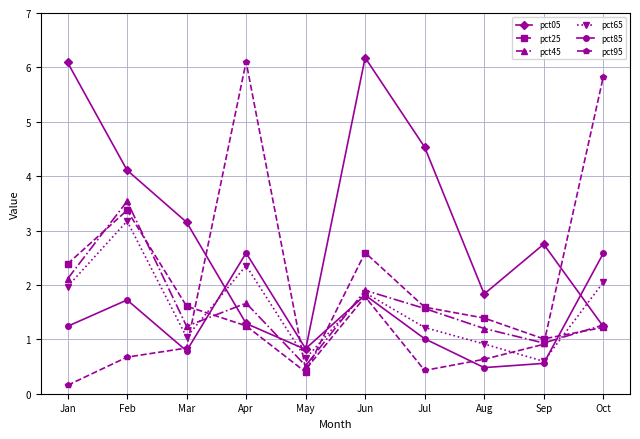

Does the chart have visible grid lines?

Yes